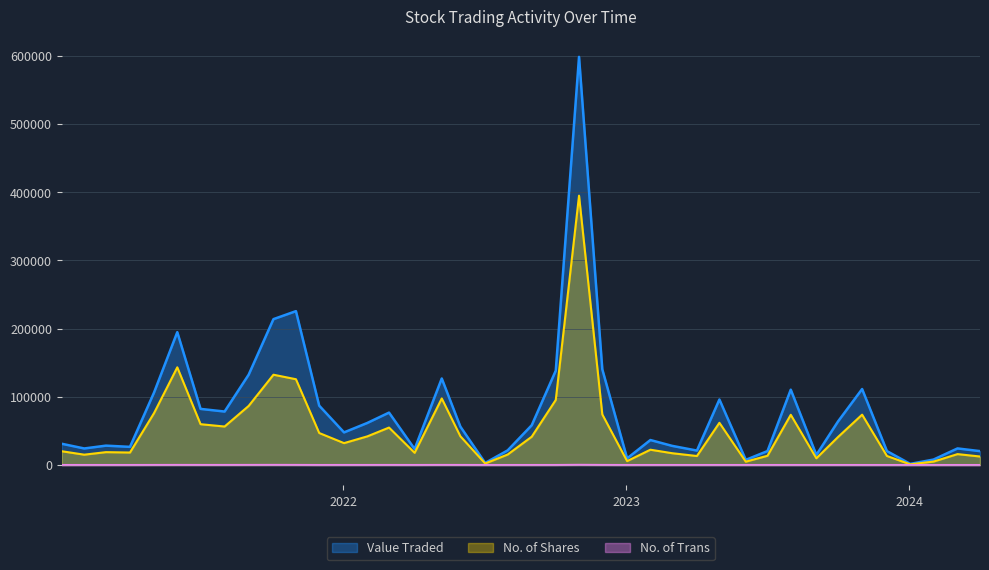

Does the chart have visible grid lines?

Yes